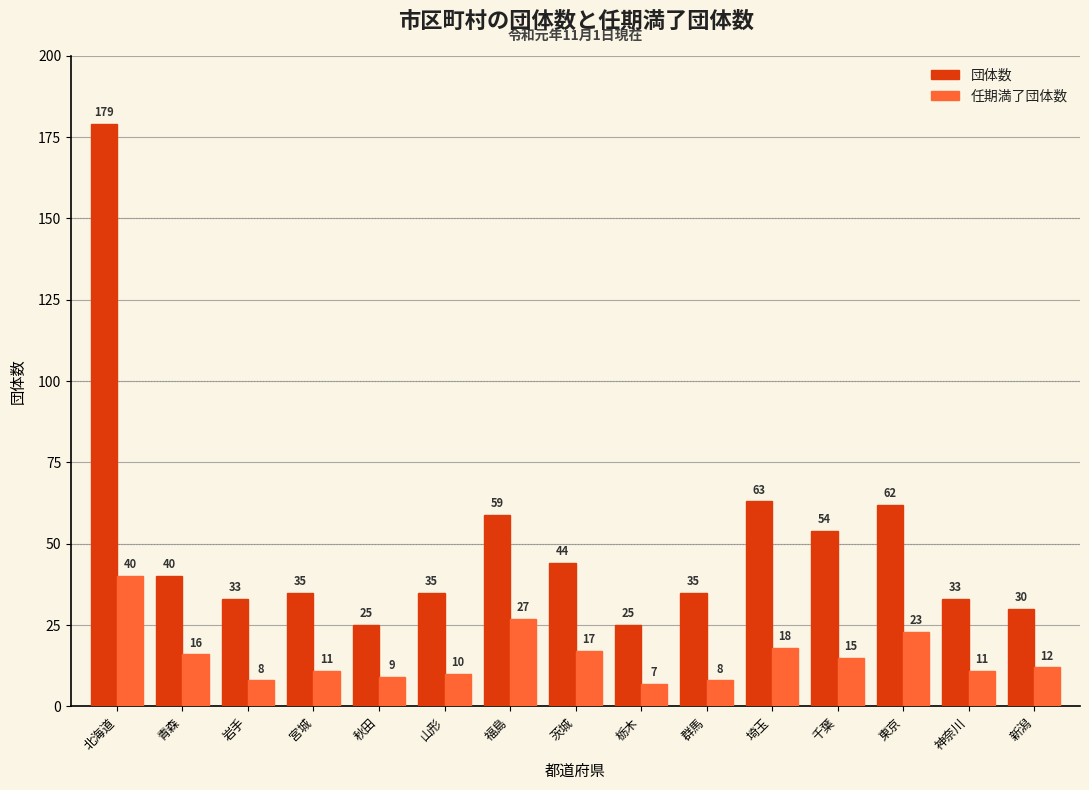

What is the value of the 任期満了団体数 bar at the 14th from the left?

11